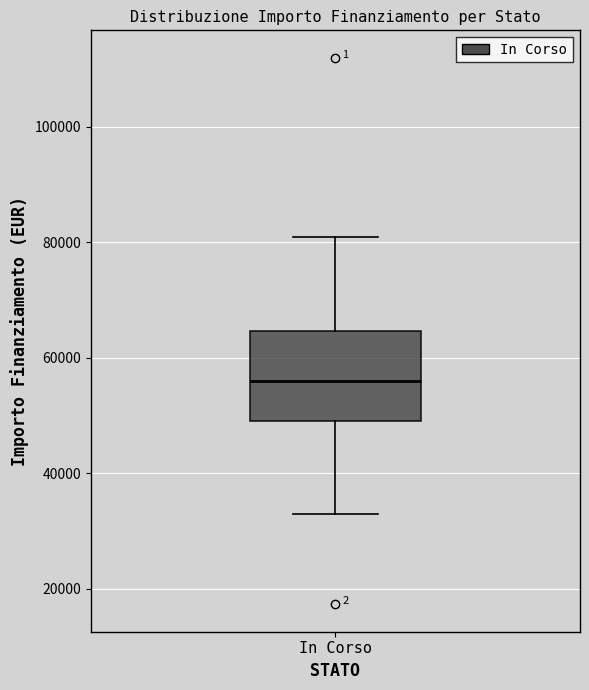

Where does the lower whisker of the box for In Corso end on the y-axis? The values are not printed on the chart, so give them approximately, as read against the axis.

32000